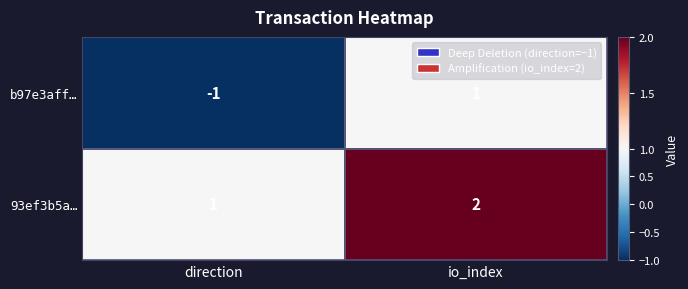

At how many categories does at least one series exceed 0?

2